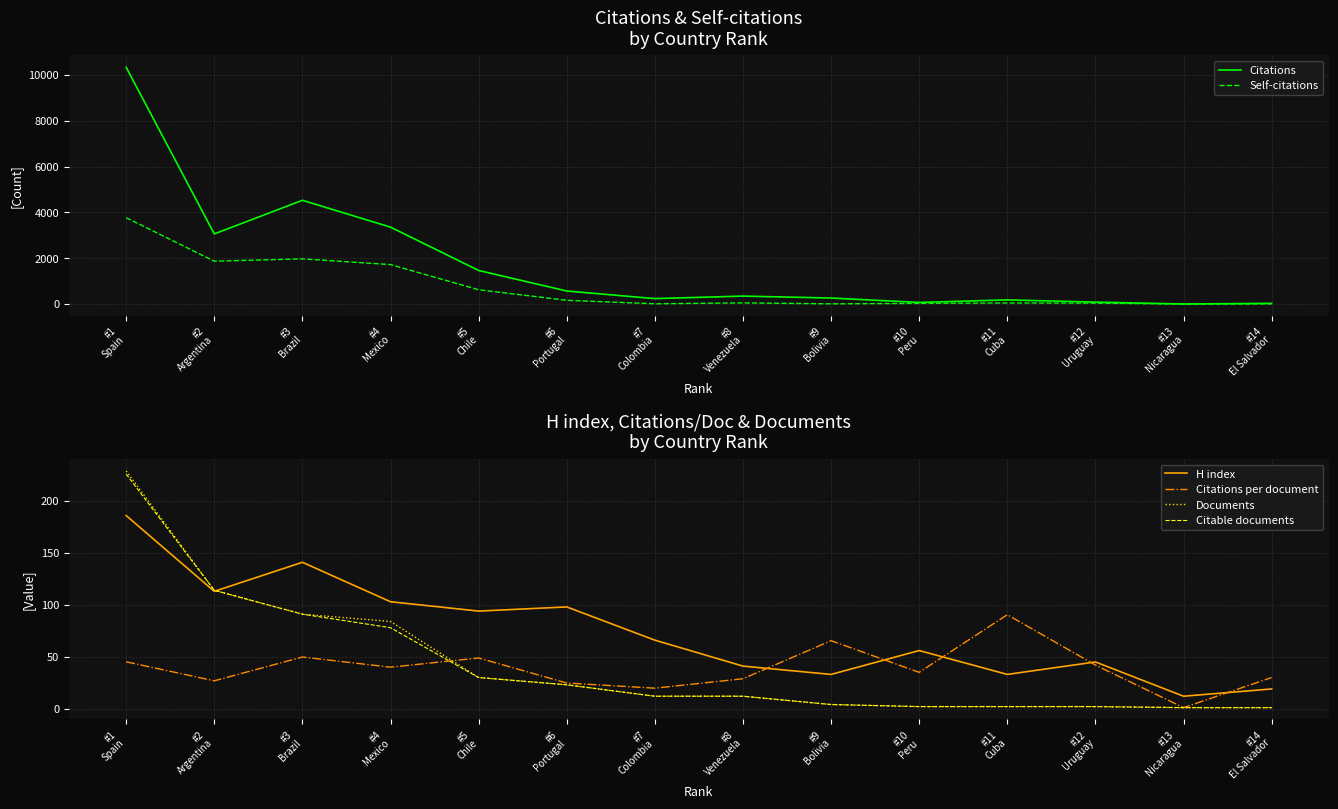

What is the lowest value of the Citations per document series?

1.0